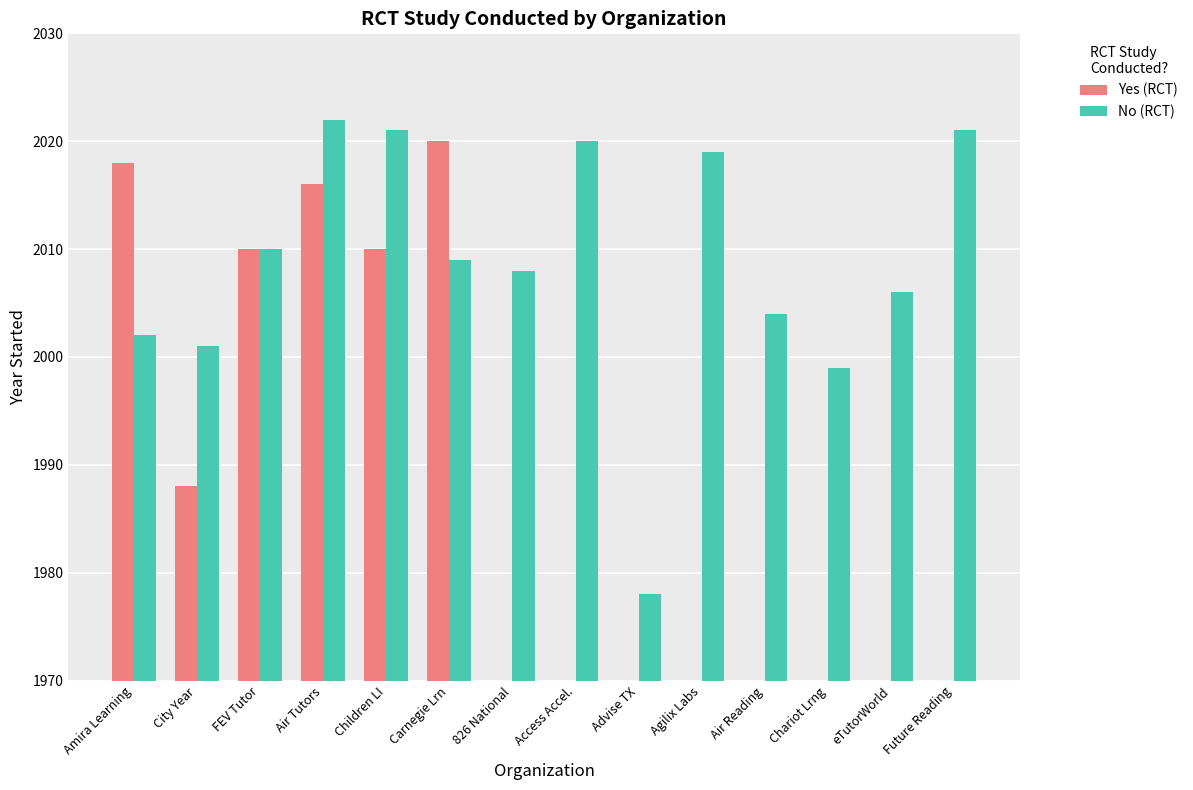

How many data points in No (RCT) are above 2009?

6